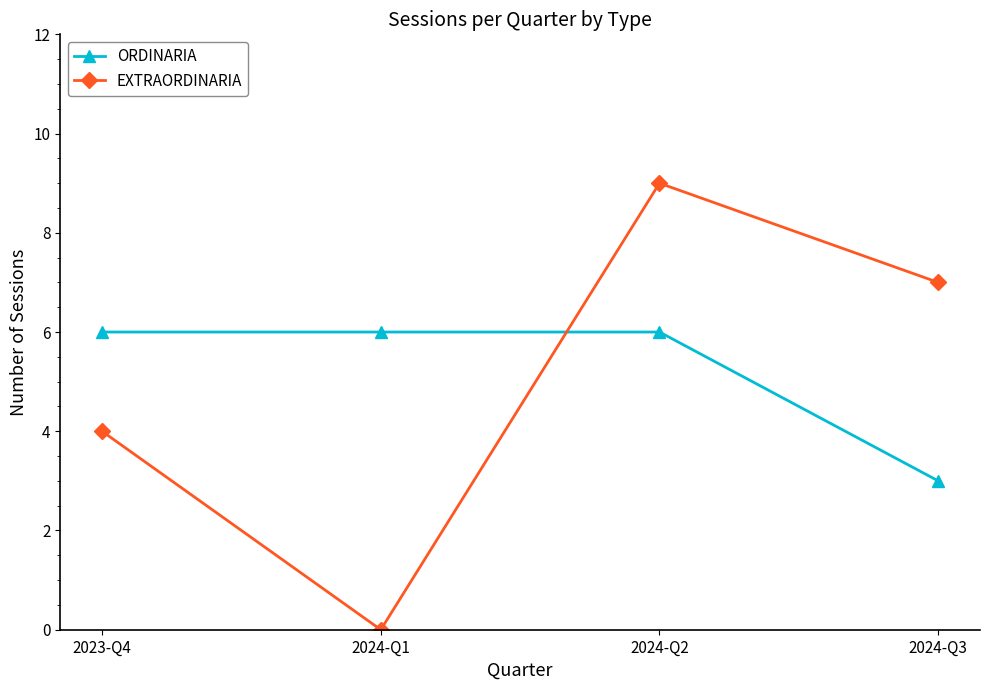

Which series has the largest total across all categories?

ORDINARIA